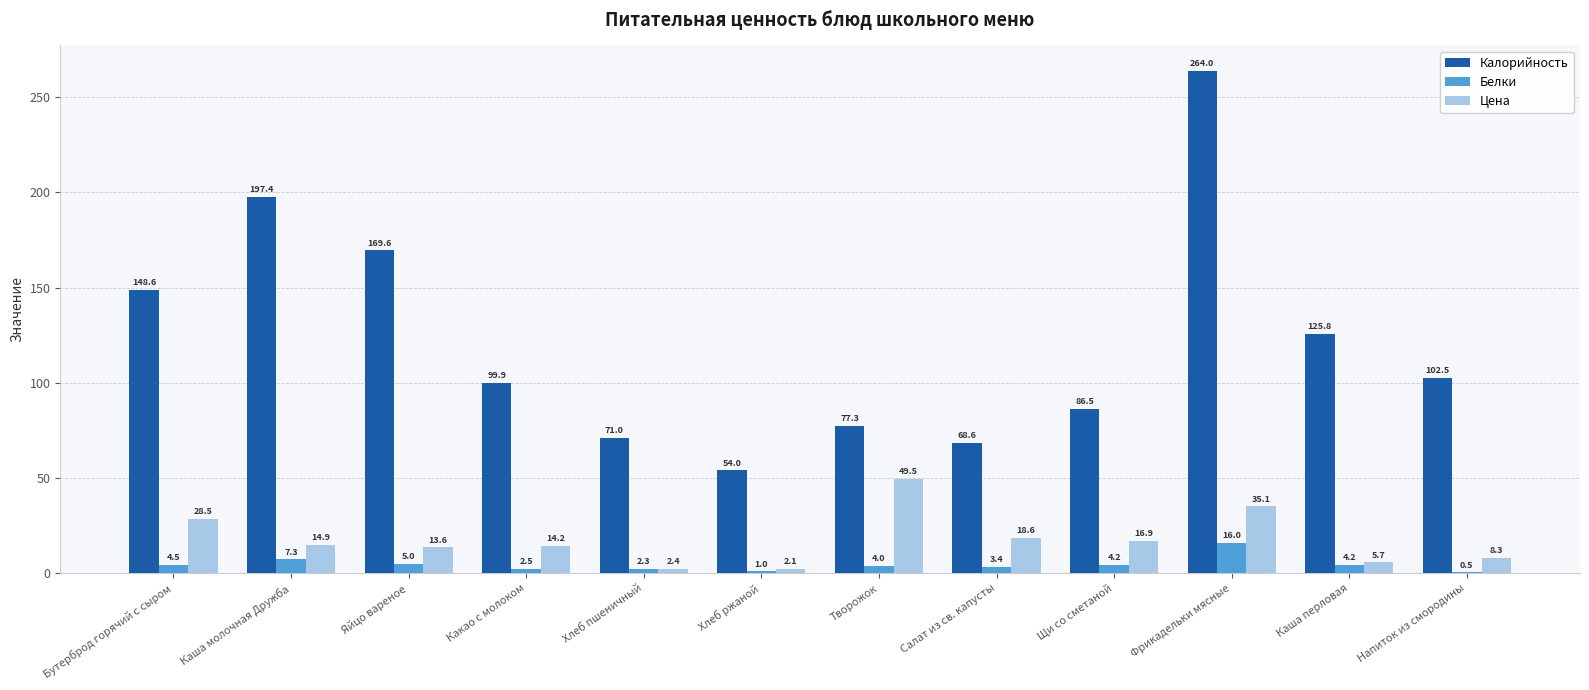

How many groups of bars are there?

12